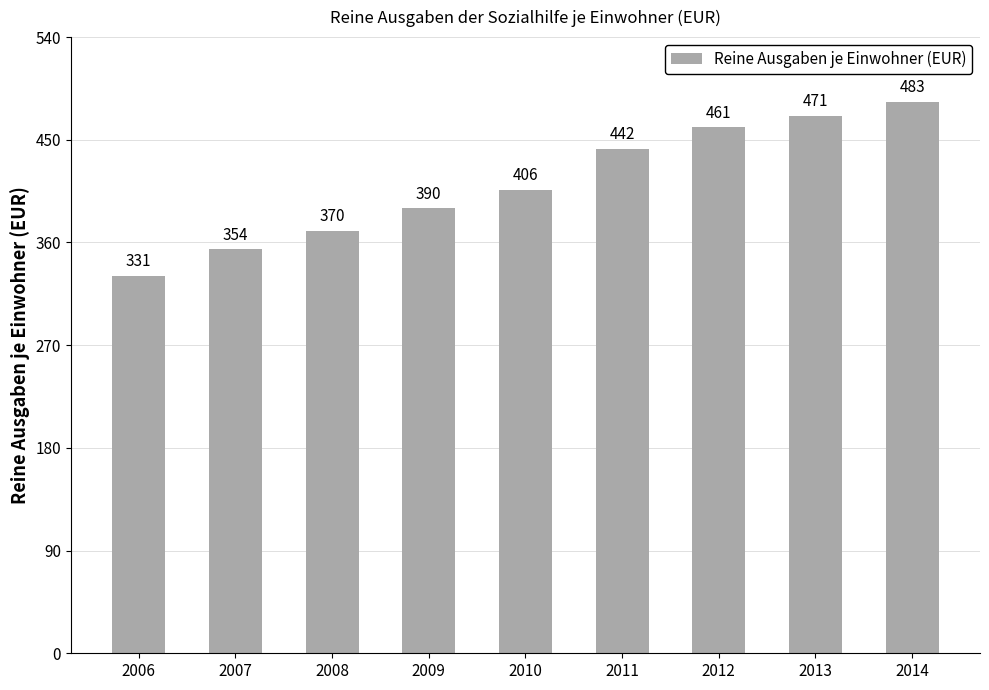

Rank the categories by value from lowest to highest.

2006, 2007, 2008, 2009, 2010, 2011, 2012, 2013, 2014